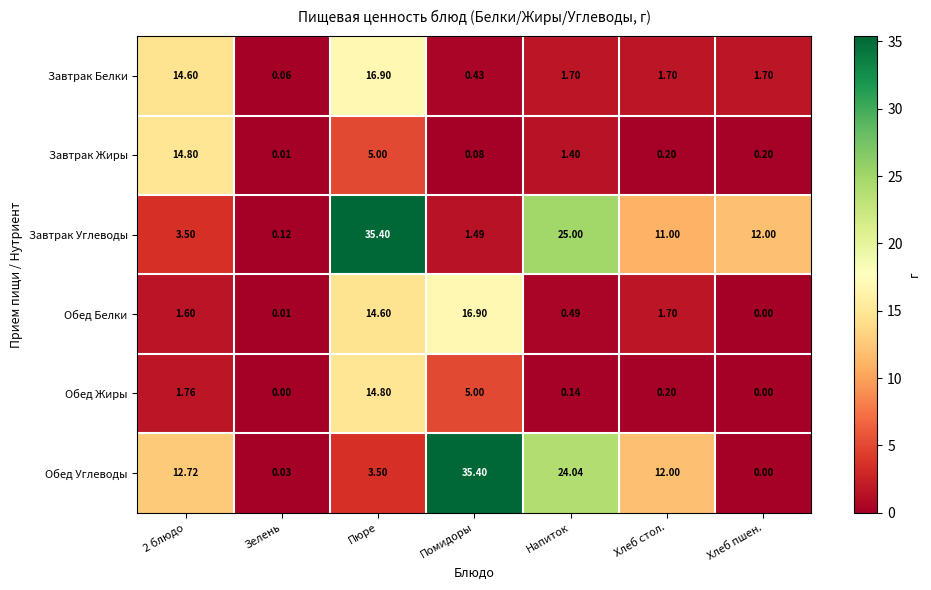

At Пюре, list the series in order from smallest to largest.

Обед Углеводы, Завтрак Жиры, Обед Белки, Обед Жиры, Завтрак Белки, Завтрак Углеводы